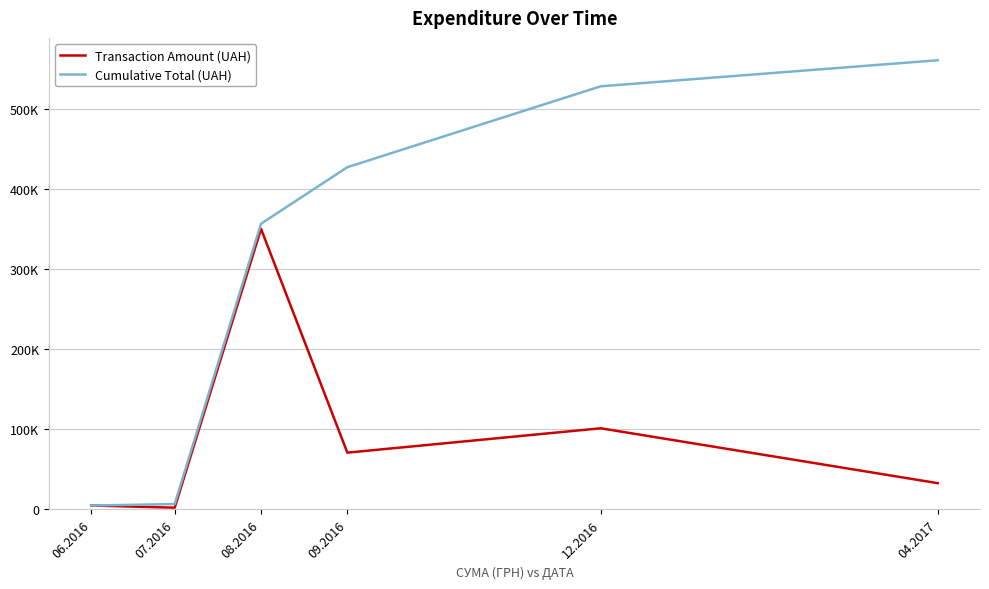

Is this an area chart (filled region under the line)?

No